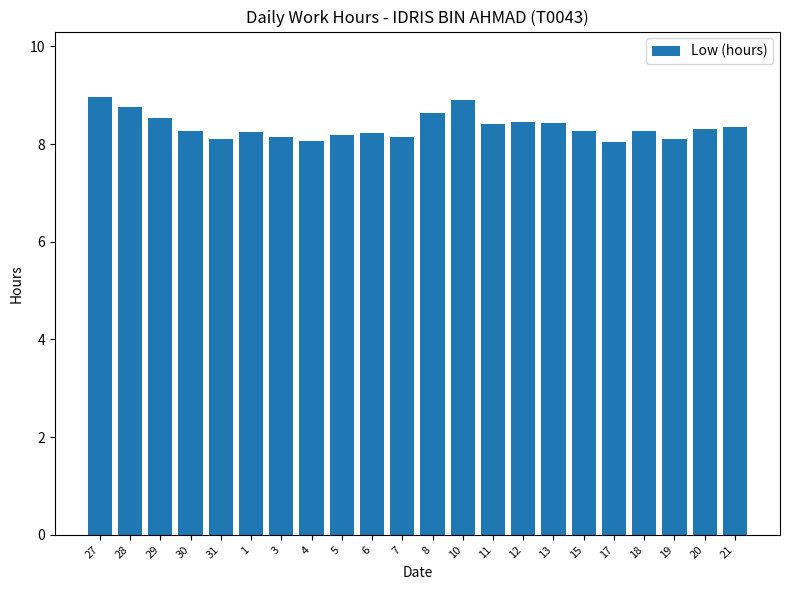

The value at 4 is 8.1. True or false?

True